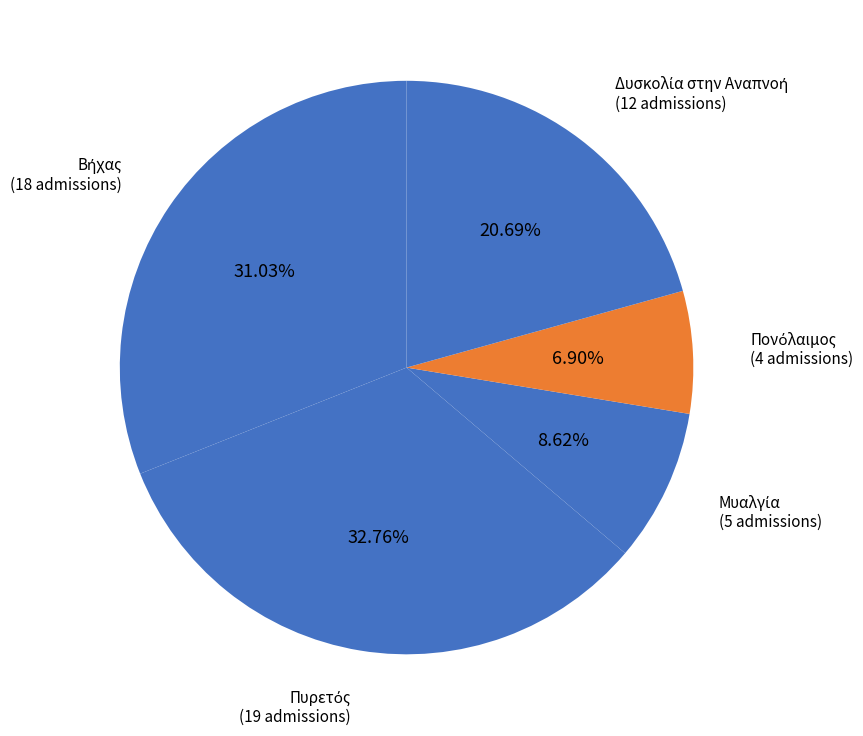

Is there a majority slice in this chart?

No